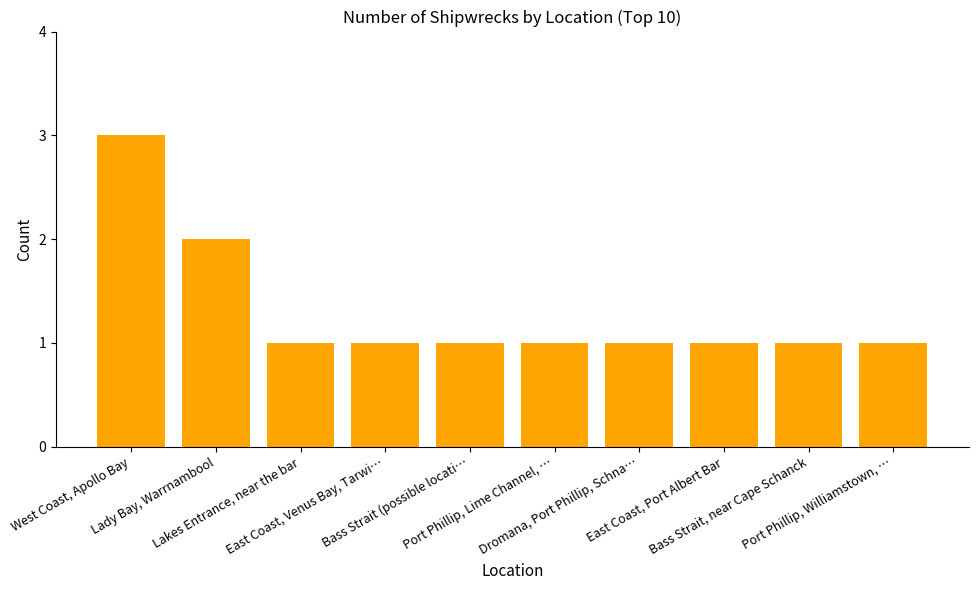

What is the maximum value shown in the chart?

3